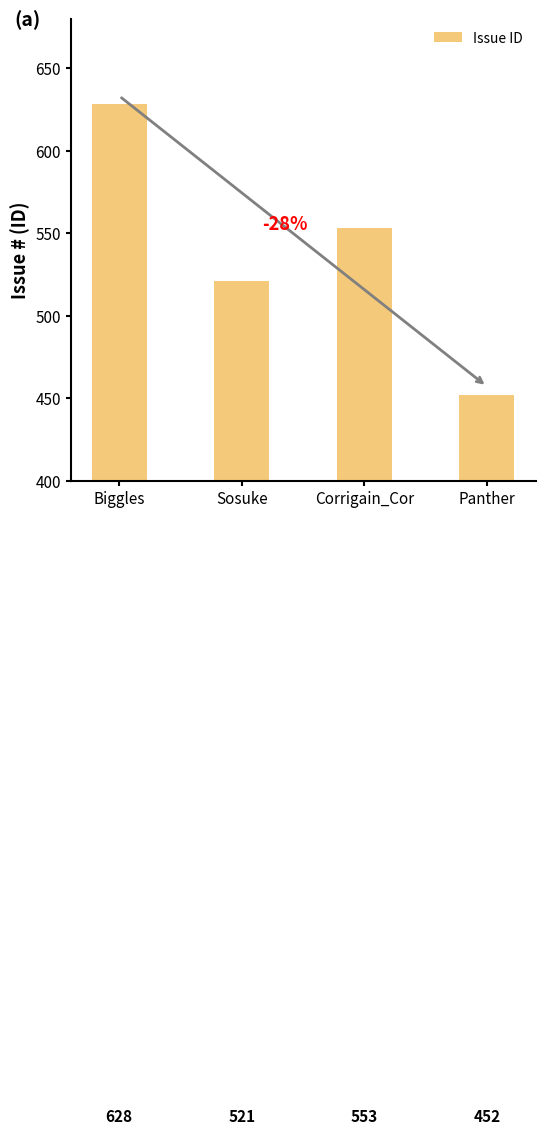

Rank the categories by value from lowest to highest.

Panther, Sosuke, Corrigain_Cor, Biggles